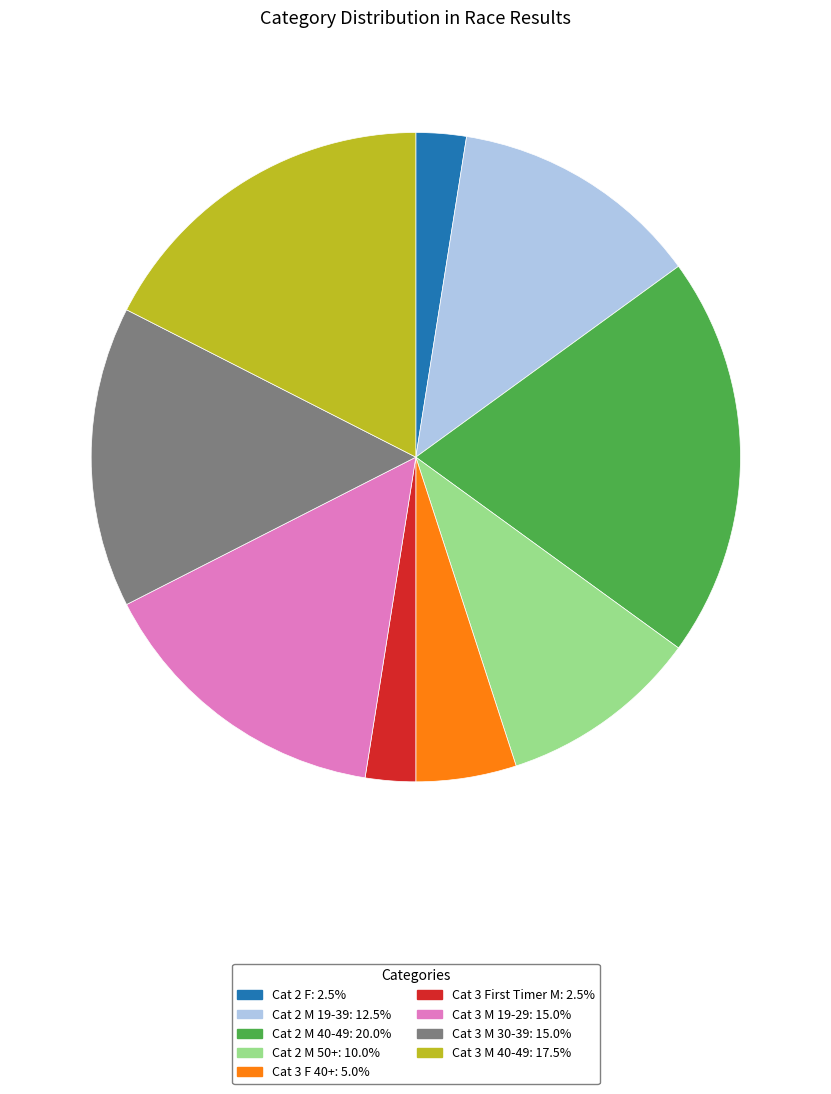

How many slices are in this pie chart?

9